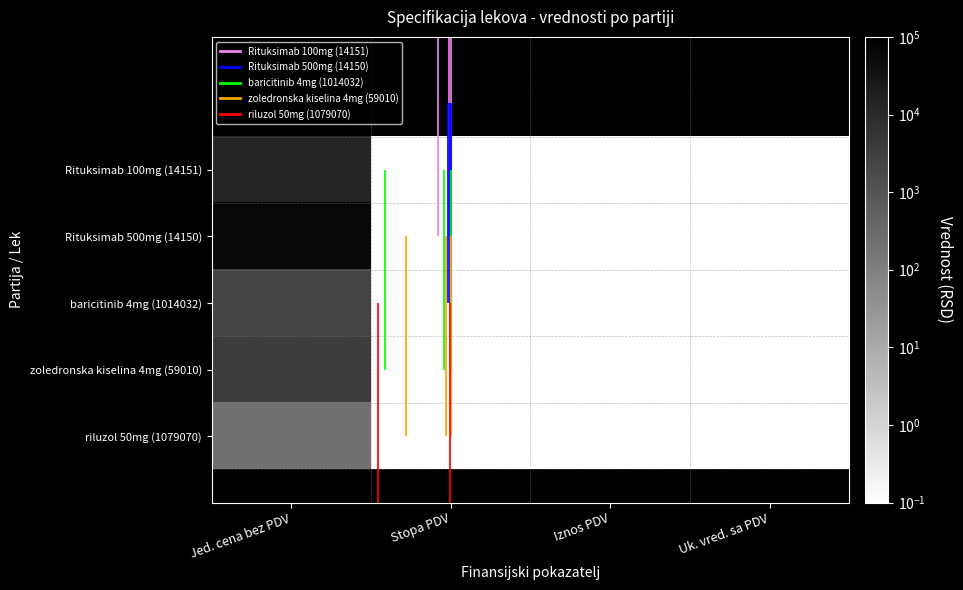

At how many categories does at least one series exceed 30307?

1